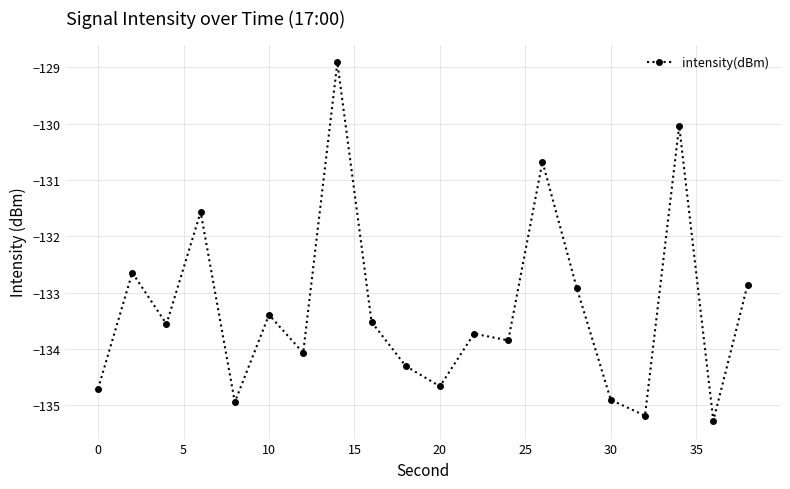

What is the average value?

-133.3